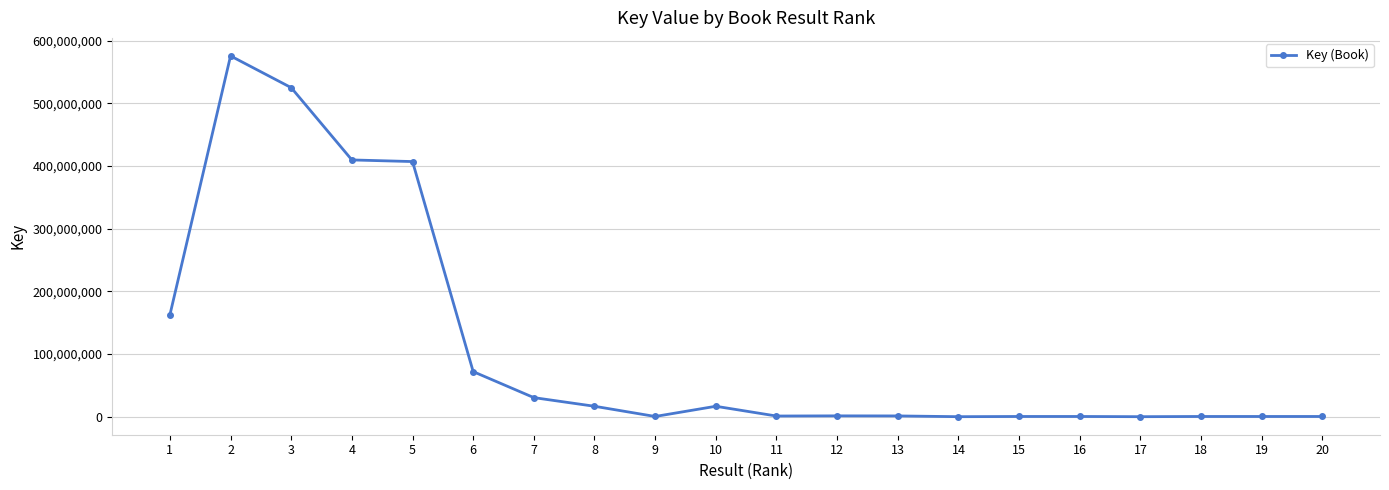

Which has a higher value, 7 or 17?

7